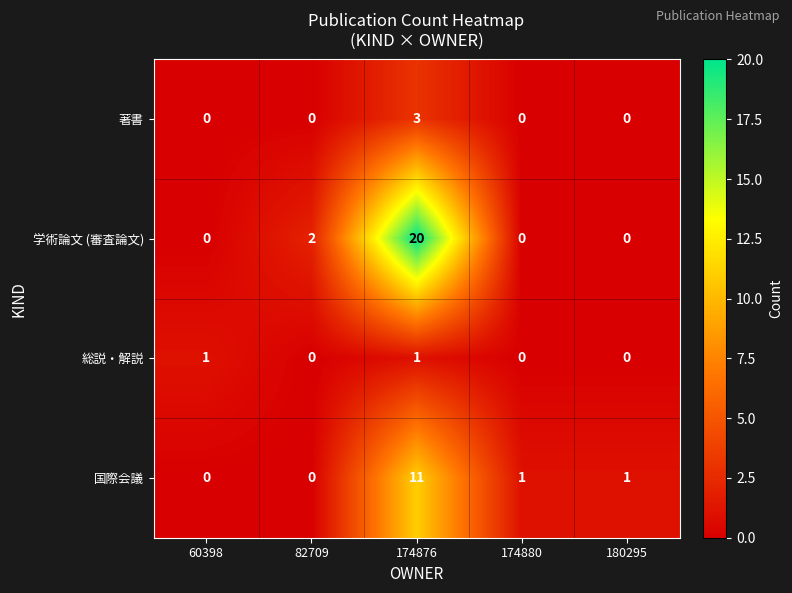

Count the number of categories in the chart.

5